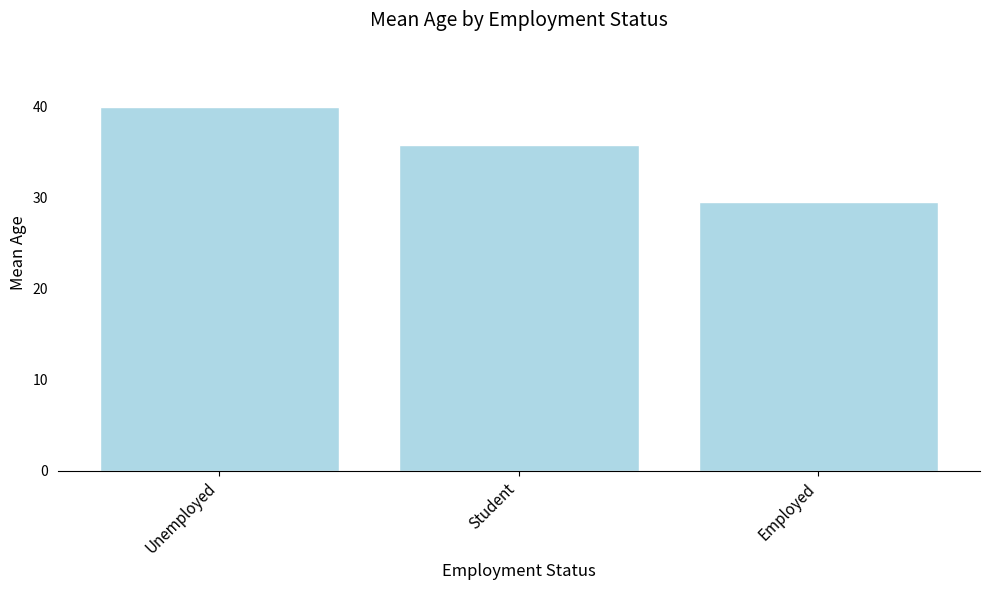

How many bars are there in total?

3